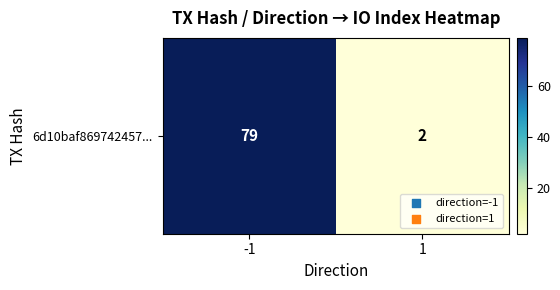

How many values are below 79?

1